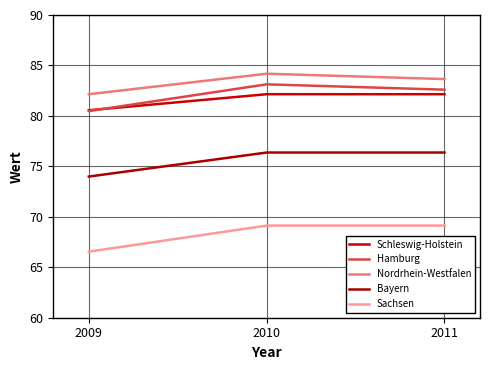

Between 2010 and 2011, which series saw the biggest shift?

Hamburg